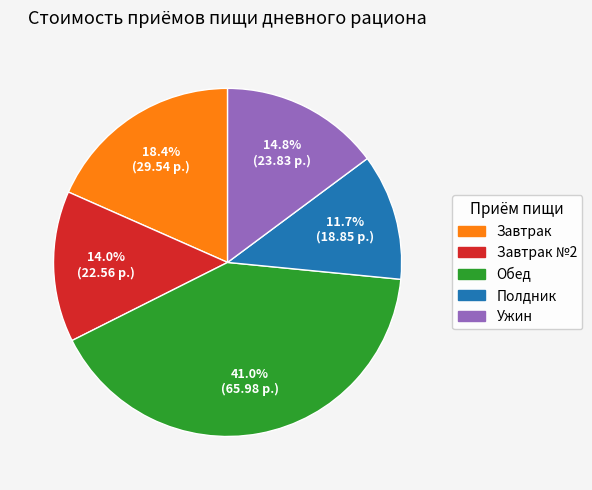

Is there a majority slice in this chart?

No